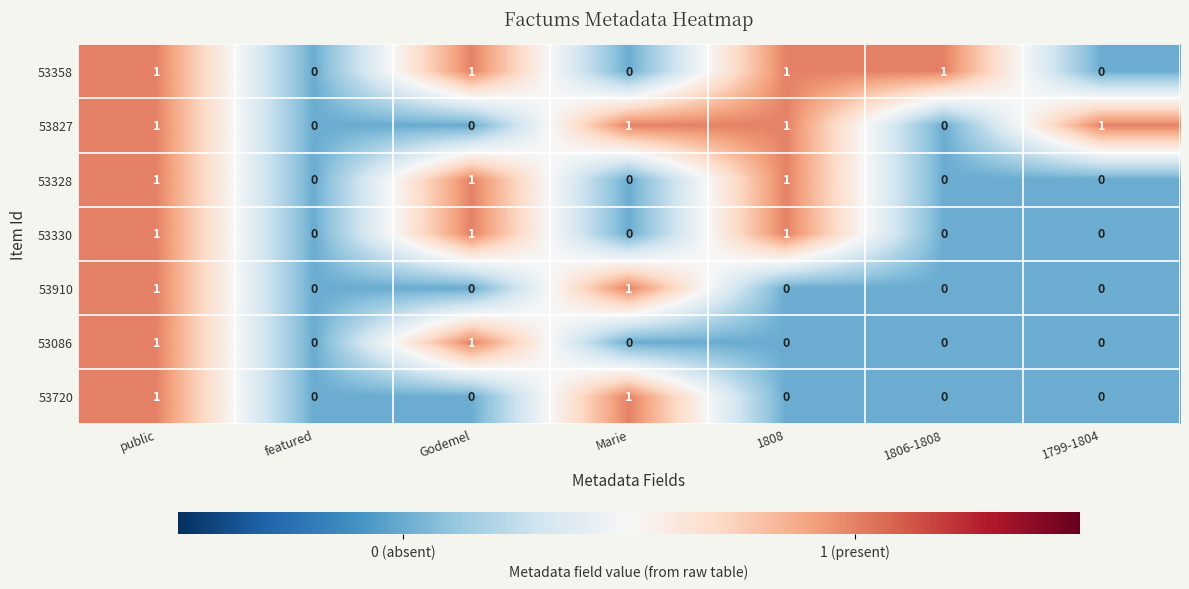

True or false: 53086 has a value of 0 at featured.

True